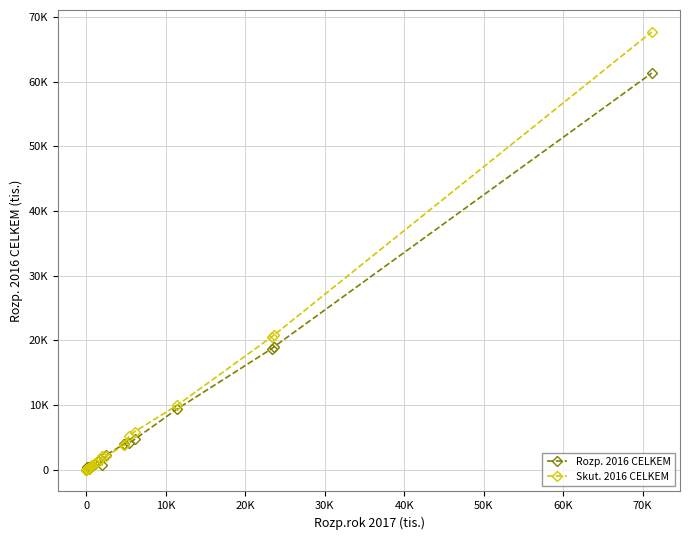

What are all the series names shown in the legend?

Rozp. 2016 CELKEM, Skut. 2016 CELKEM